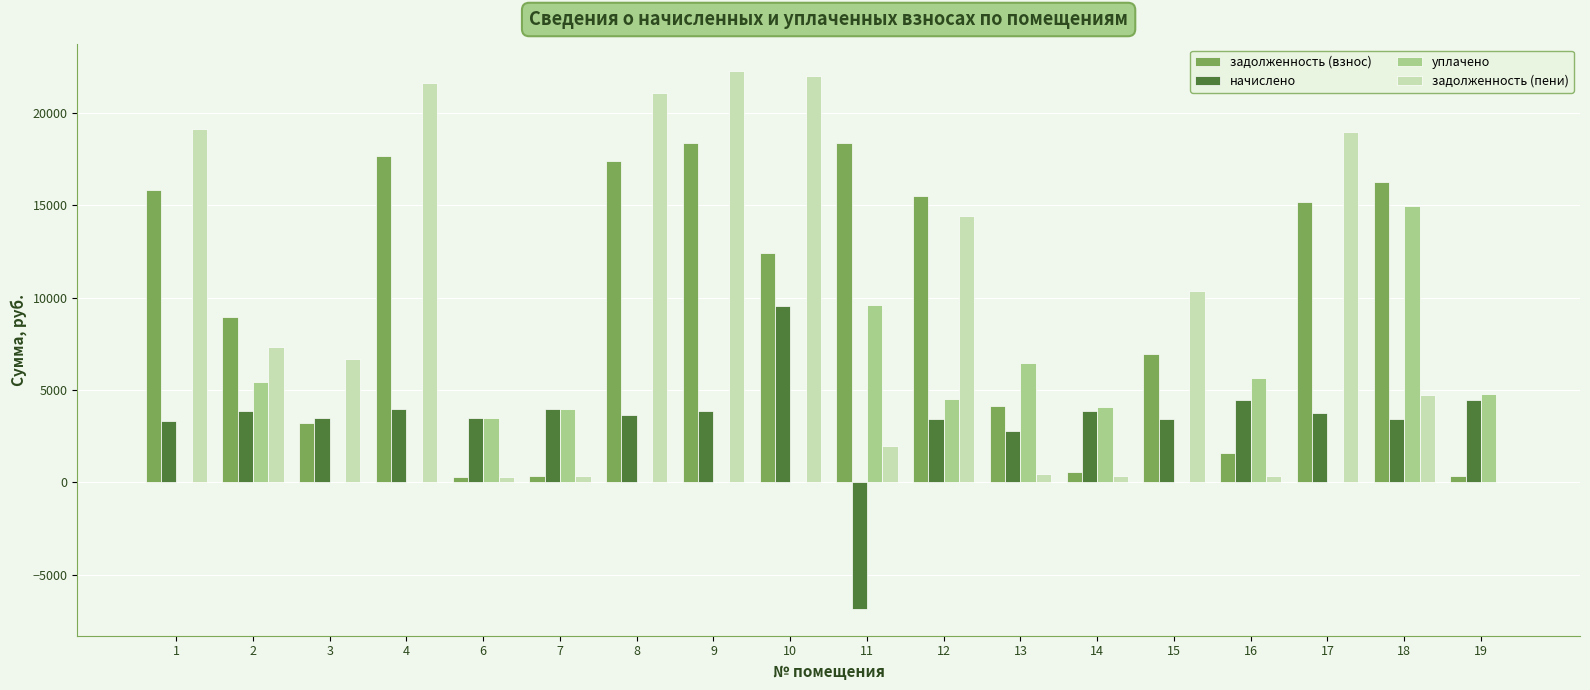

What is the sum of all задолженность (взнос) values?

173336.2